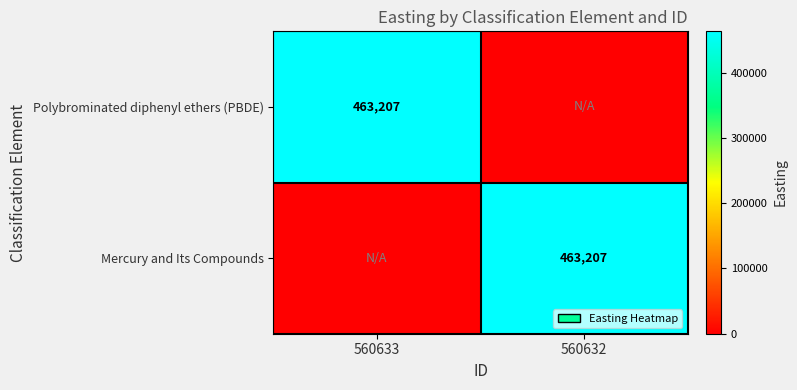

True or false: Polybrominated diphenyl ethers (PBDE) has a value of 463207 at 560633.

True